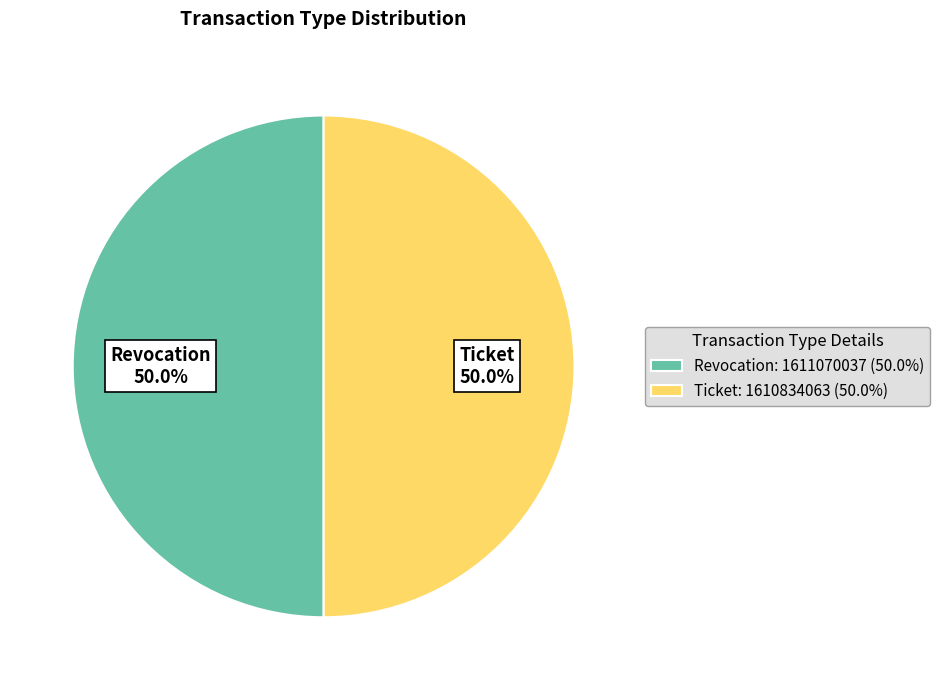

Combined, do Revocation and Ticket account for over 50%?

Yes